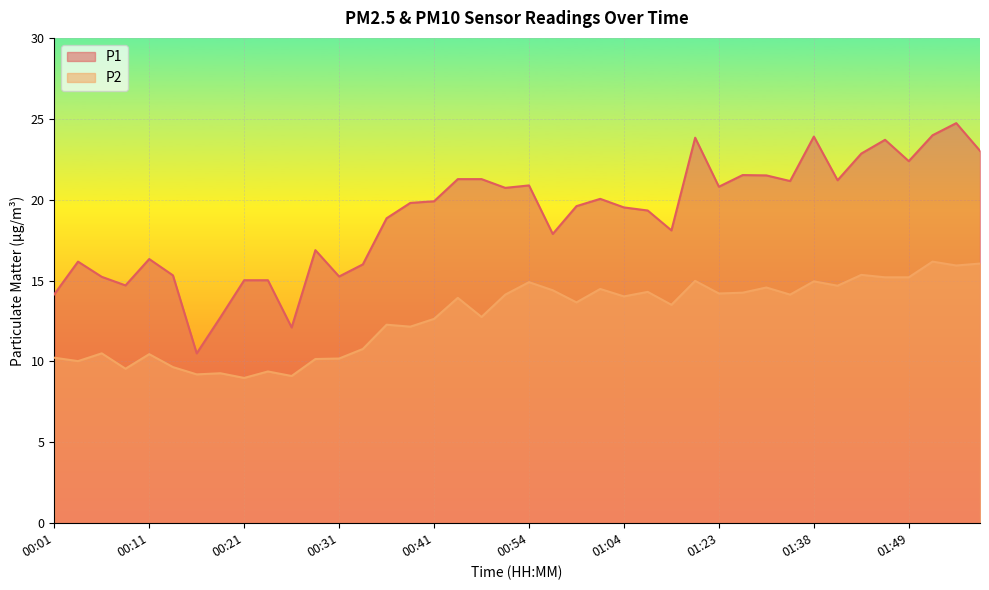

How many data points does each series have?

40